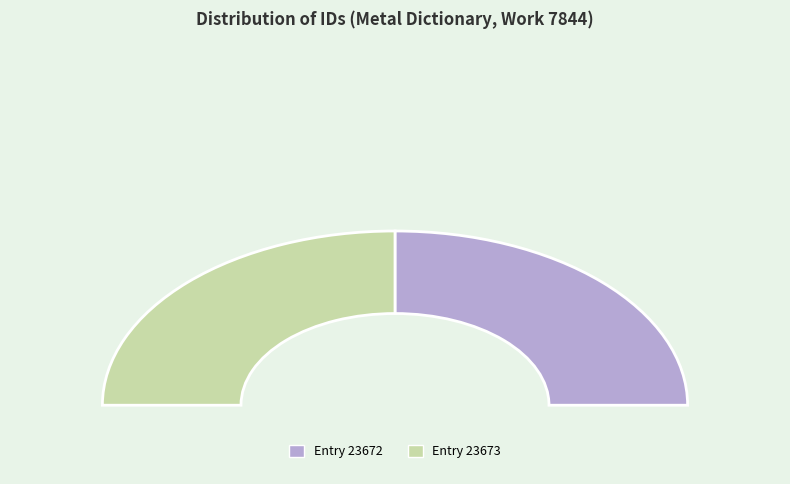

The 23672 slice represents 50% of the pie. True or false?

True